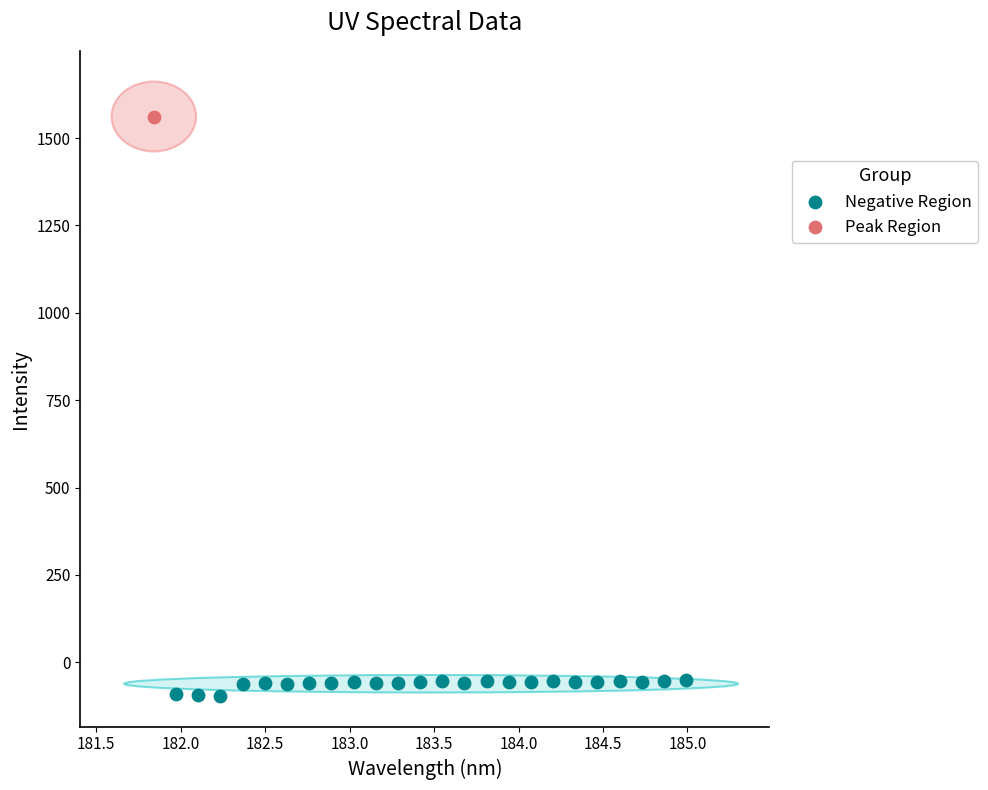

What are all the series names shown in the legend?

Negative Region, Peak Region